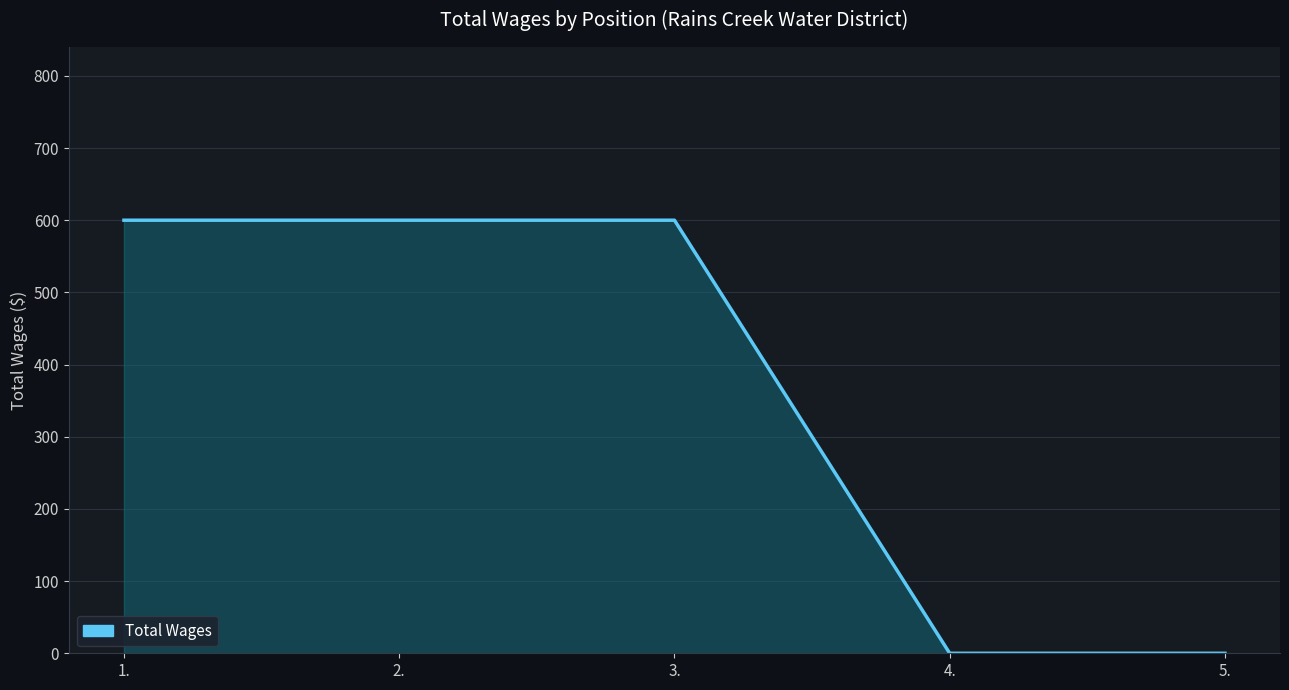

What is the difference between the maximum and minimum values?

600